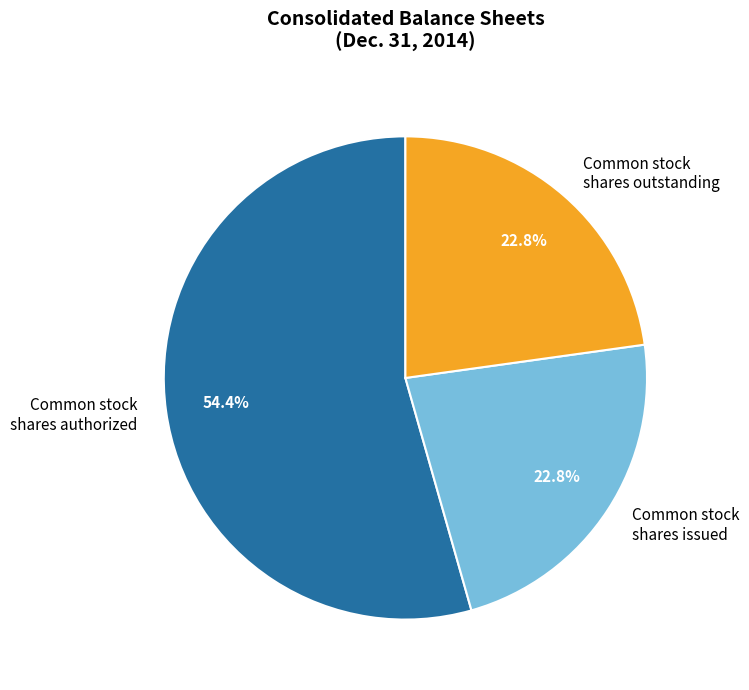

Which has a higher value, Common stock shares authorized or Common stock shares issued?

Common stock shares authorized